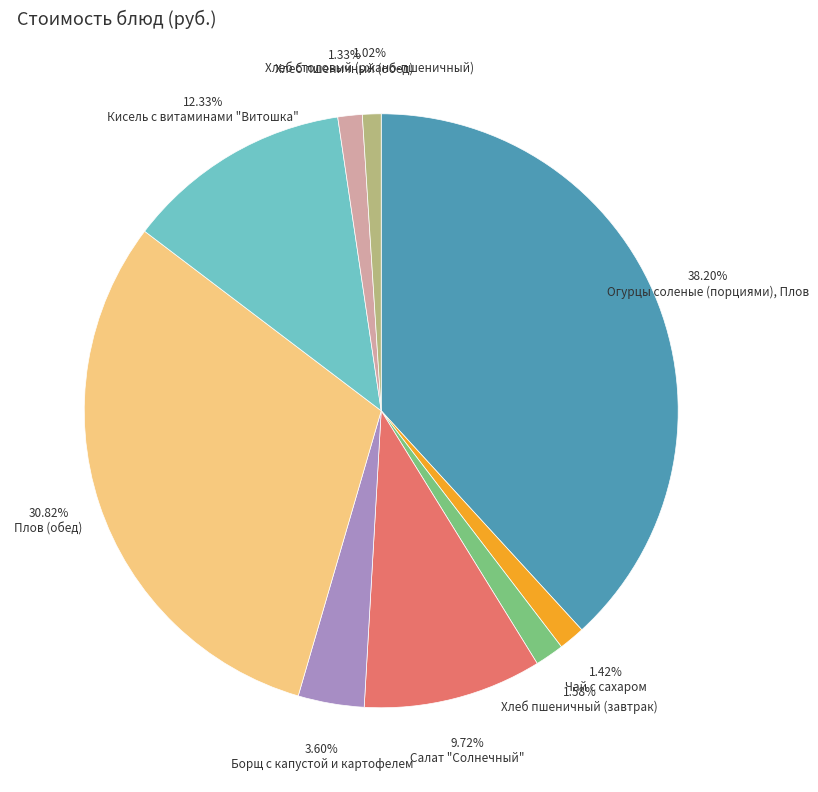

What portion of the pie excludes Кисель с витаминами "Витошка"?

87.7%